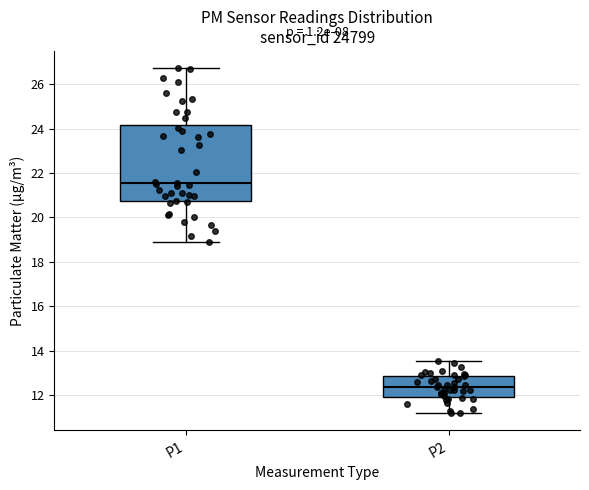

Which box has the lowest median line?

P2